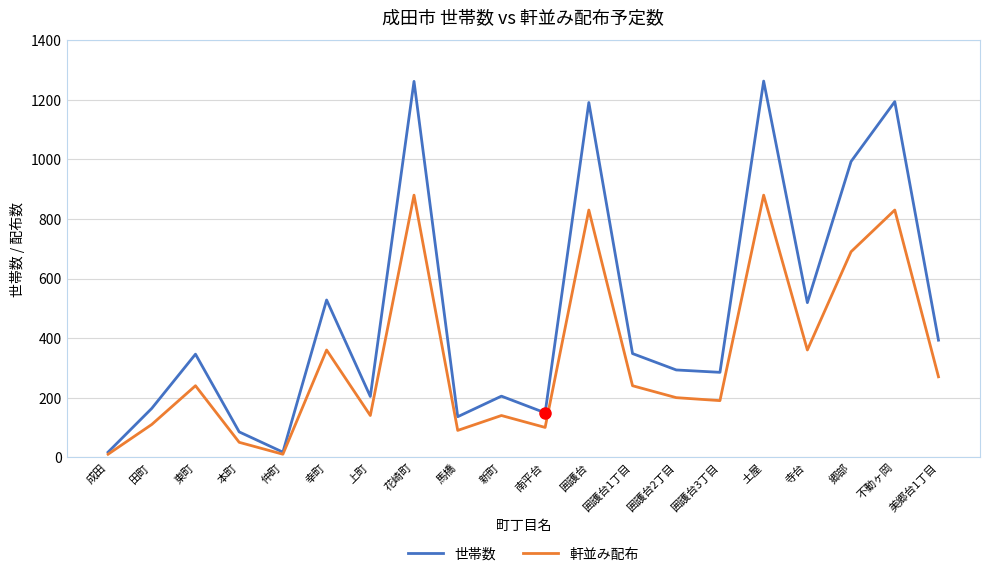

What is the approximate value of 世帯数 at 不動ヶ岡?

1194